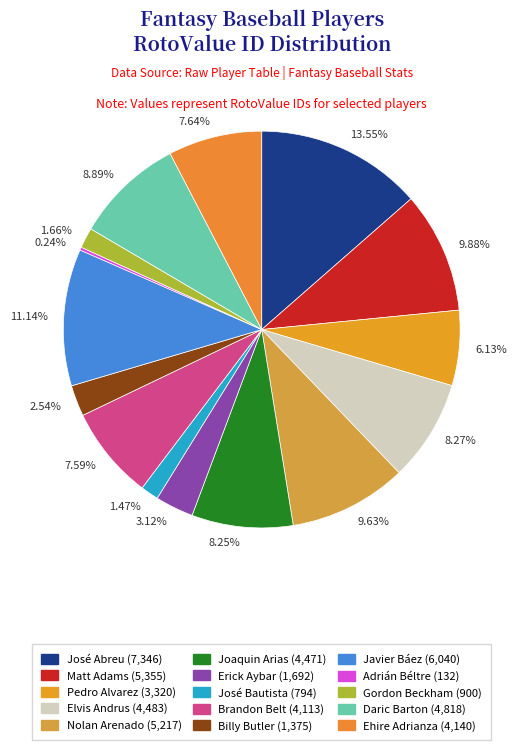

Does 7.59% represent more than half of the total?

No